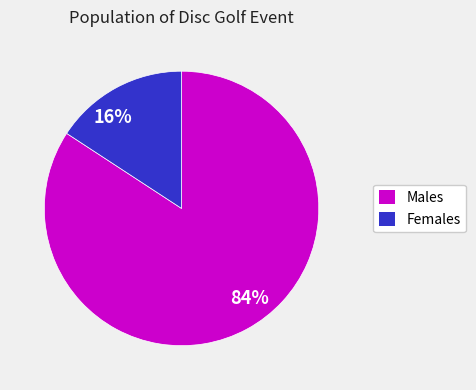

Is there a majority slice in this chart?

Yes